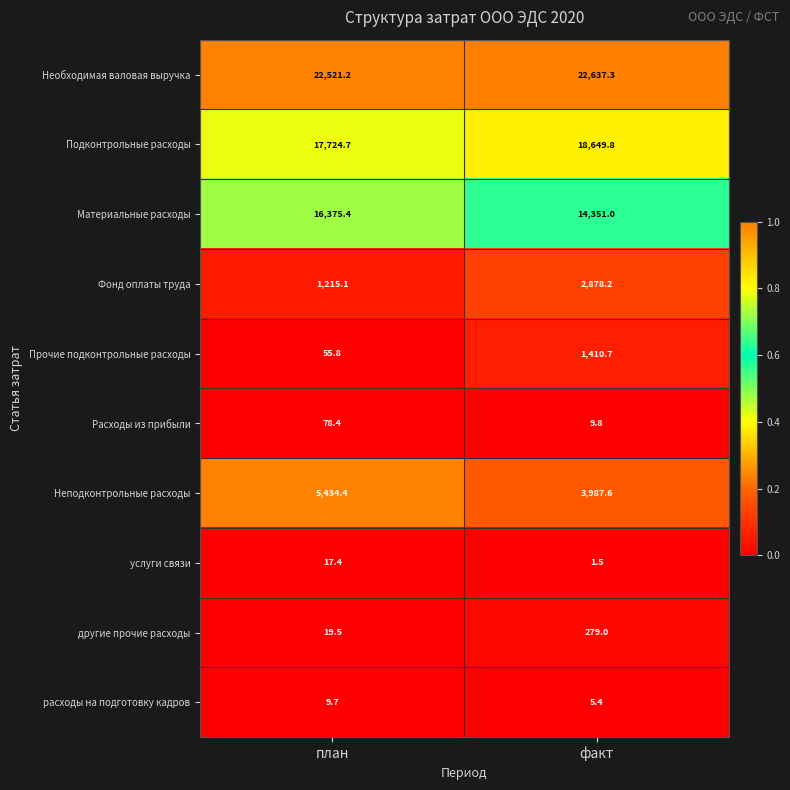

What is the total value across all series at план?

63451.6